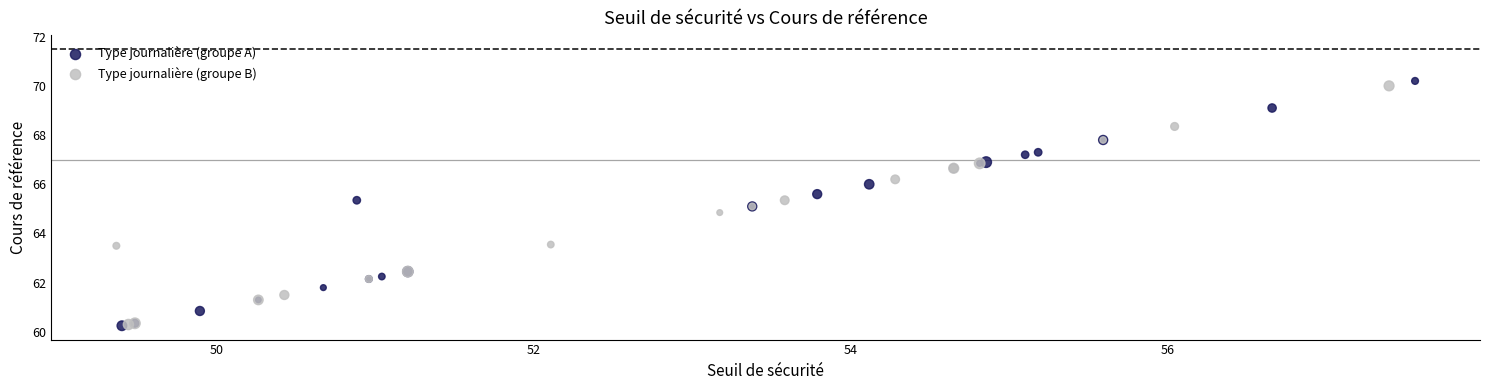

What are all the series names shown in the legend?

Type journalière (groupe A), Type journalière (groupe B)